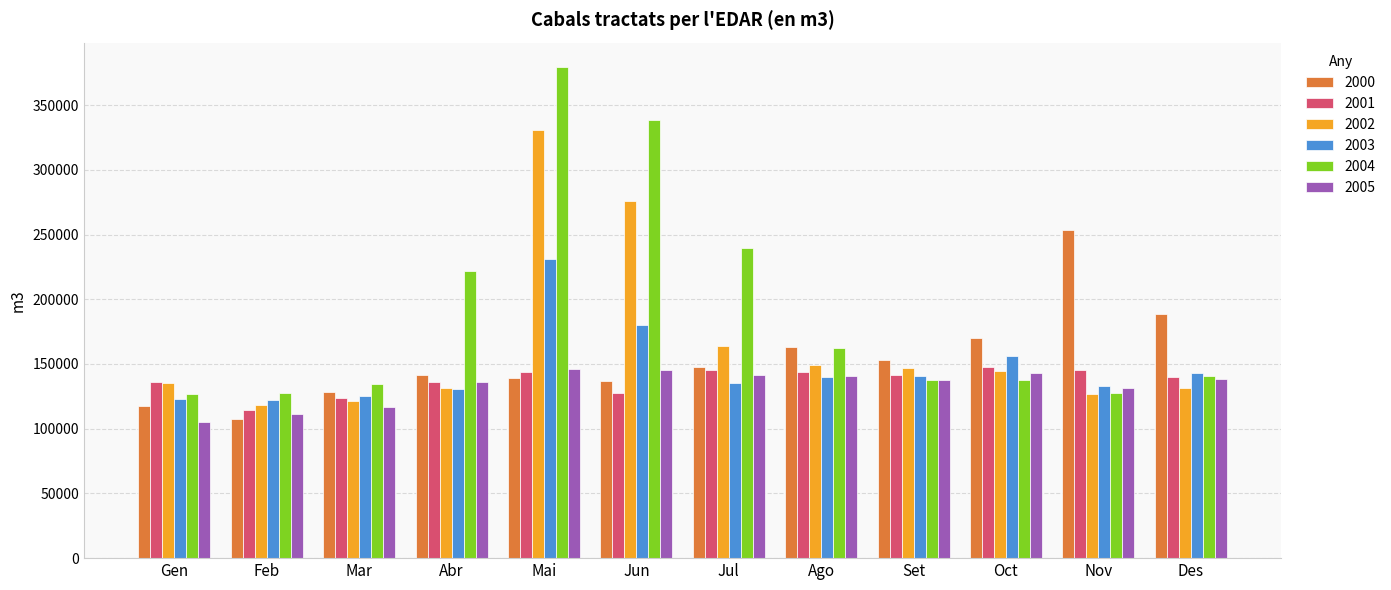

What is the minimum value shown in the chart?

105193